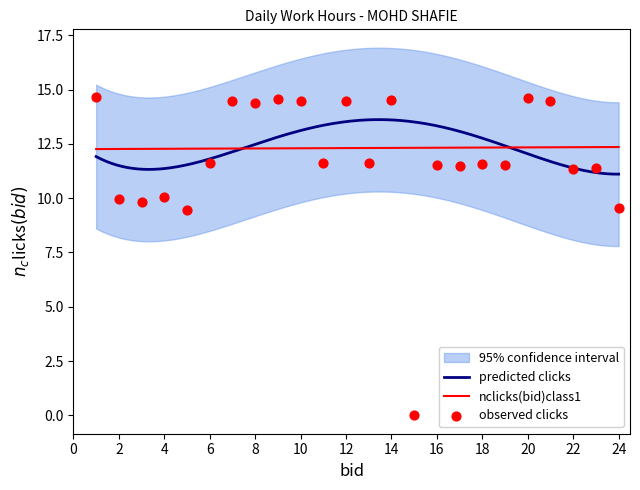

What is the highest value of the predicted clicks series?

13.6